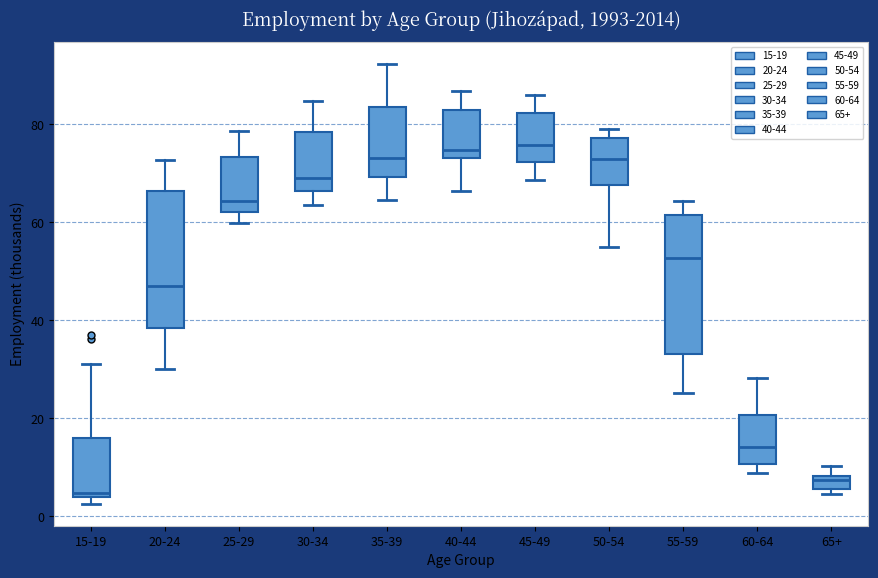

Where does the upper whisker of the box for 60-64 end on the y-axis? The values are not printed on the chart, so give them approximately, as read against the axis.

28